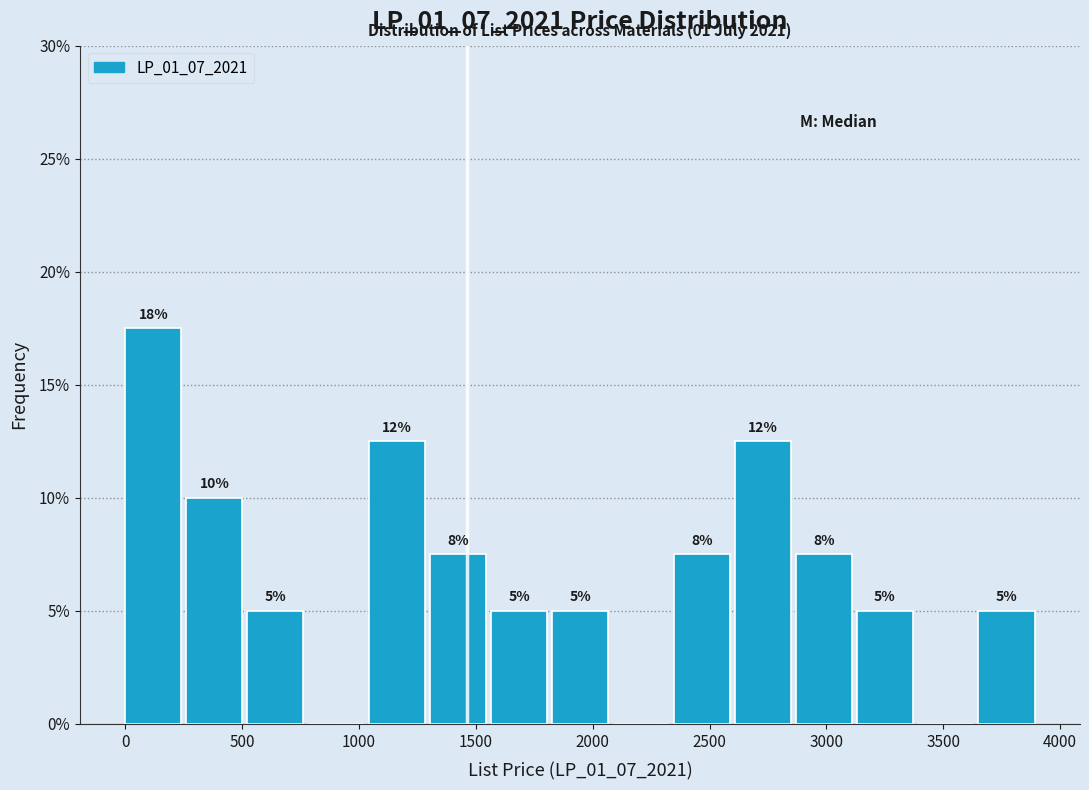

Over which range of the x-axis is the bar tallest?

0 to 250